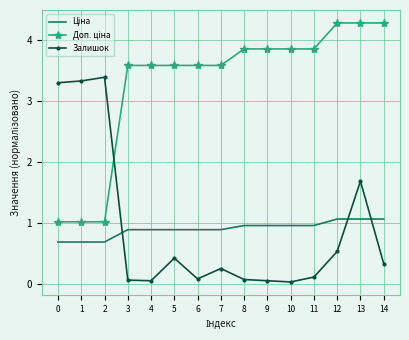

What is the total value across all series at 11?

4.9